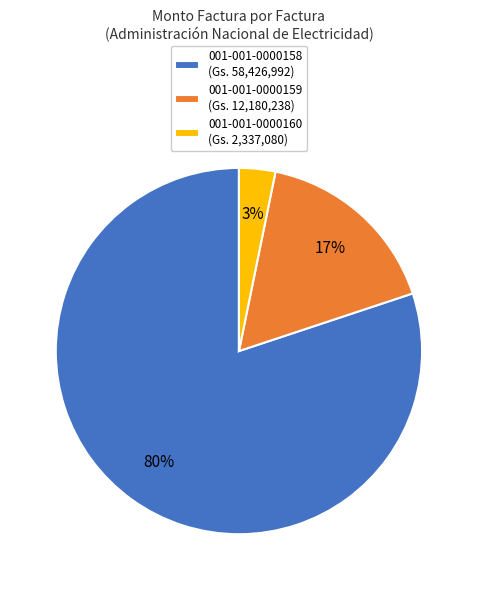

Count the number of slices in the pie.

3